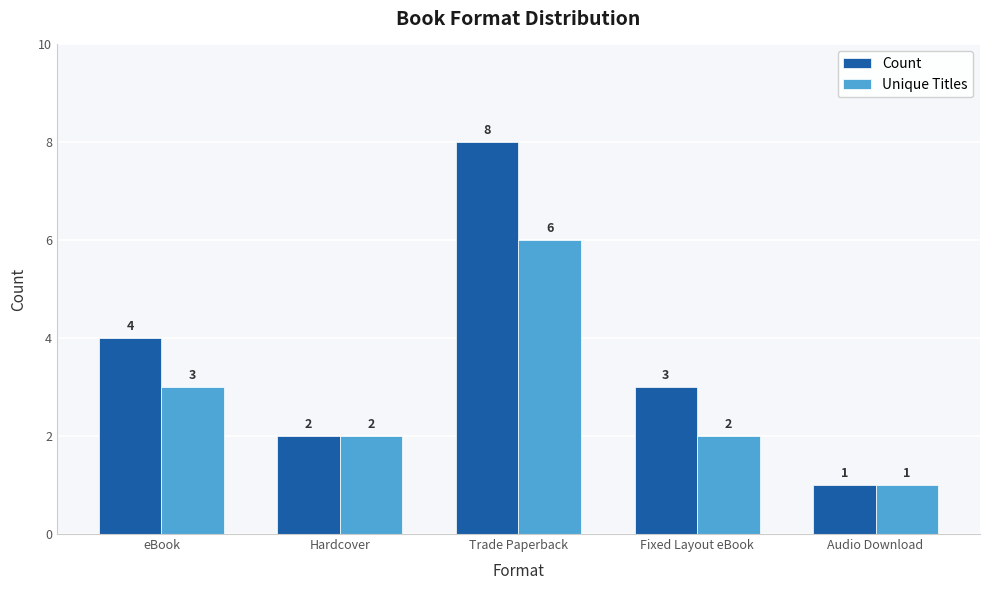

How many bars are there in each group?

2